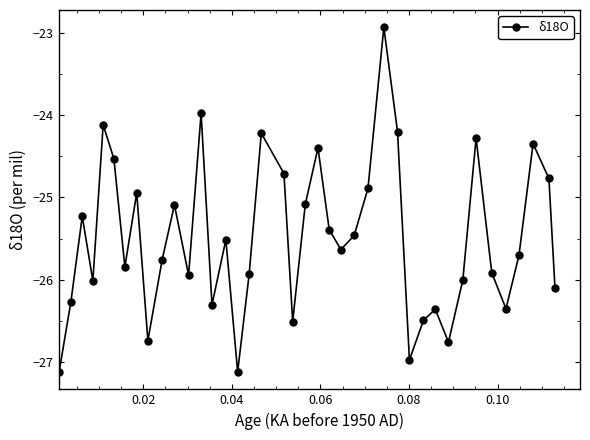

How many interior local valleys (lower than both neighbors) does the data have?

11